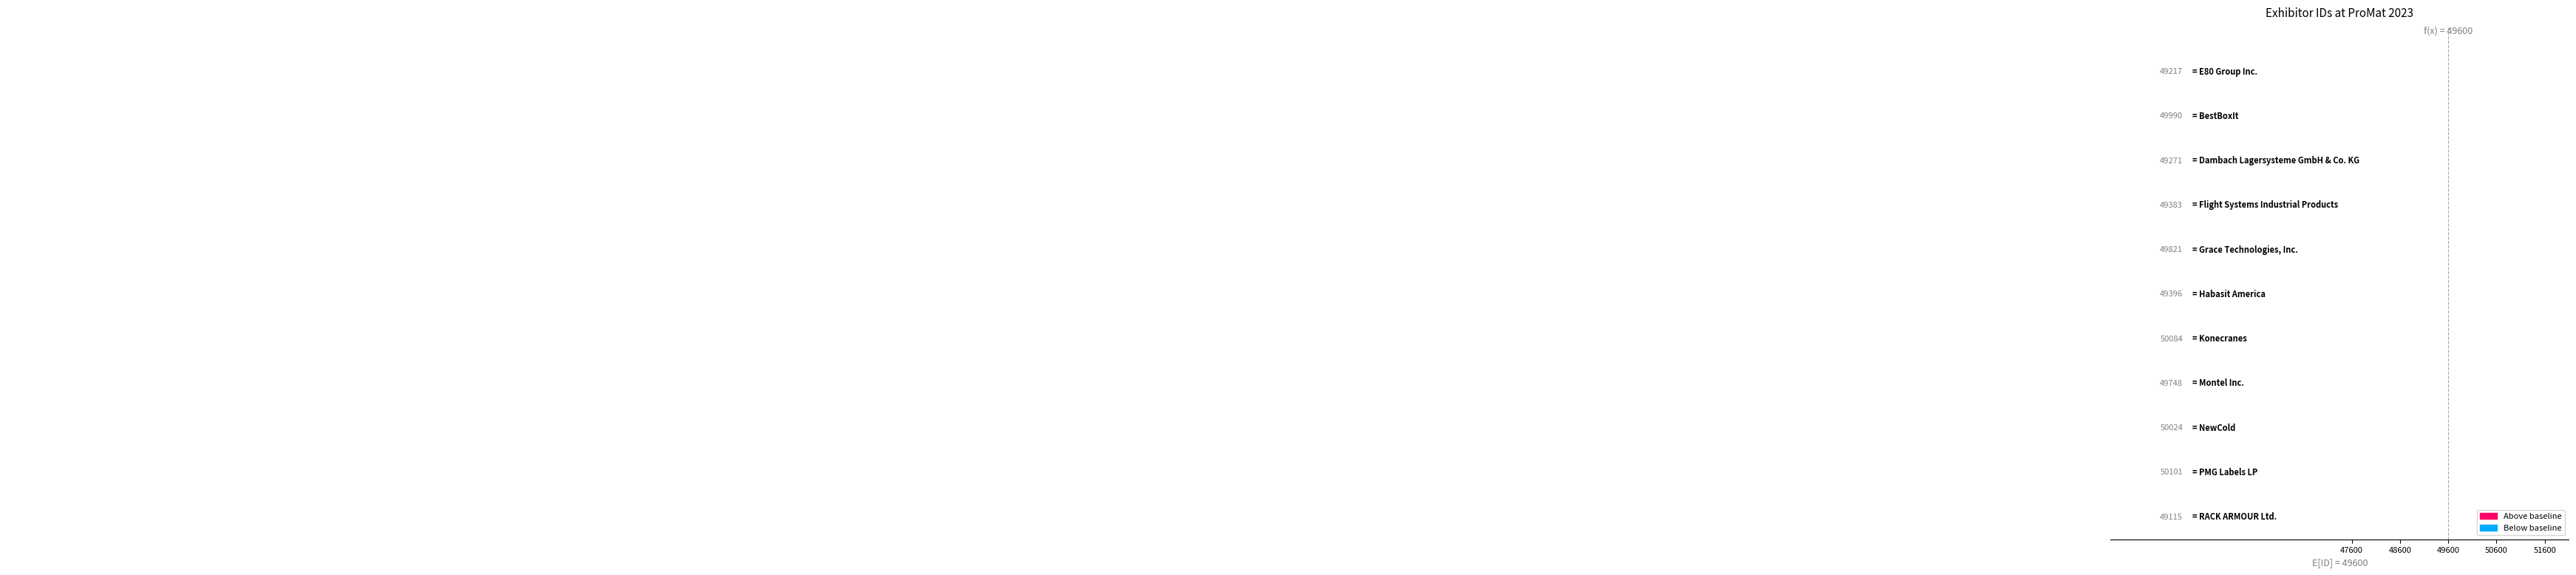

What position from the right is E80 Group Inc.?

11